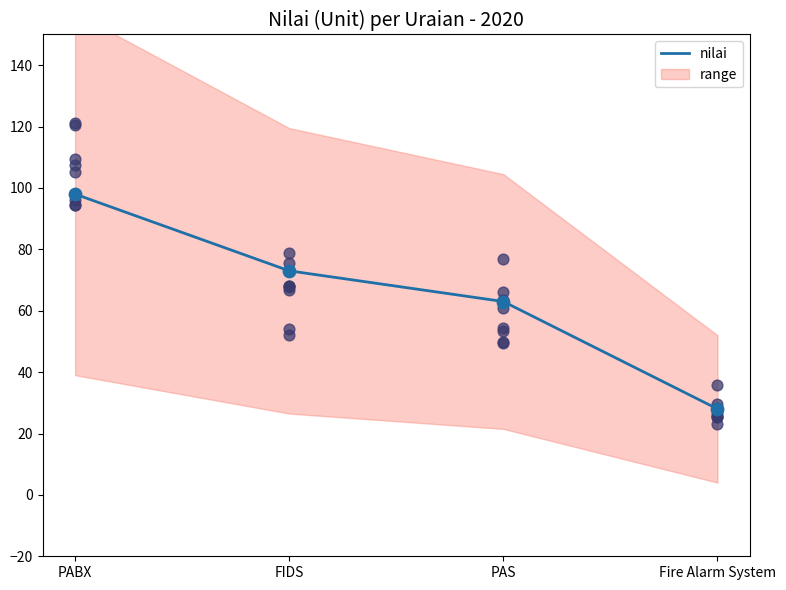

Approximately how many times larger is the value at Fire Alarm System compared to FIDS?

0.4